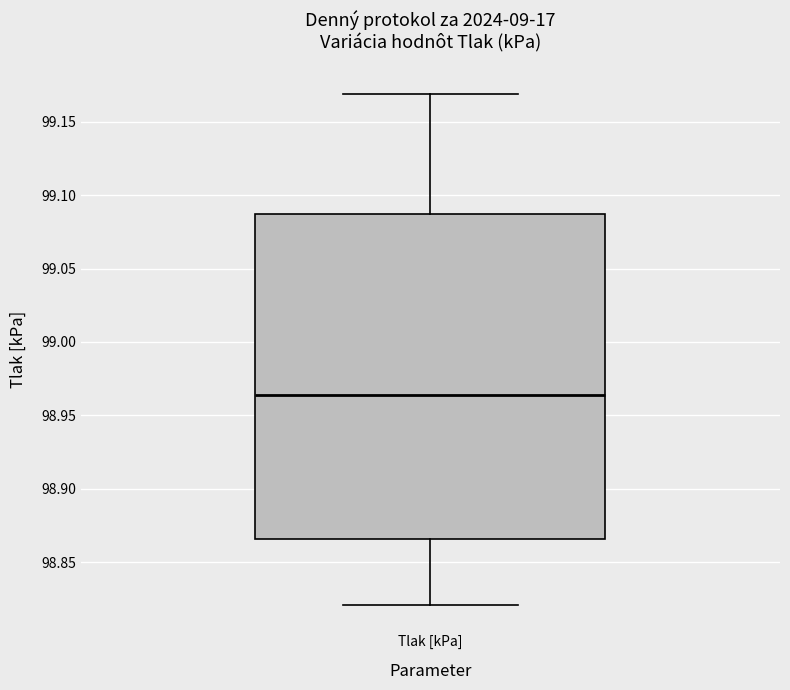

Read this box plot against the y-axis: the position of the median line, the range covered by the box, and the ends of both whiskers. The values are not printed on the chart, so give them approximately, as read against the axis.

median 98.965, box 98.865 to 99.085, whiskers 98.820 to 99.170